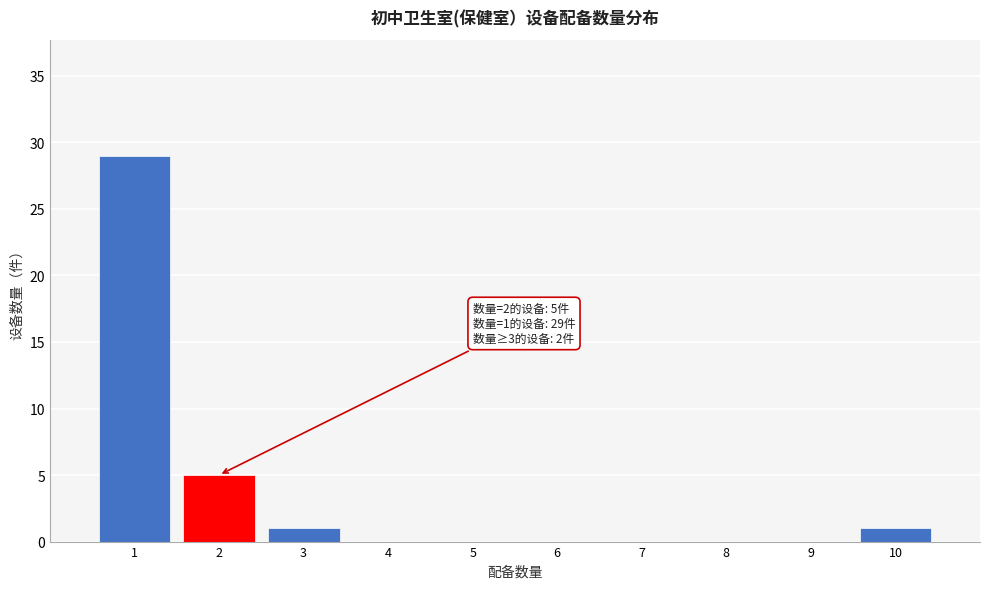

Reading right to left, list all the values displayed in this chart.

10=1	9=0	8=0	7=0	6=0	5=0	4=0	3=1	2=5	1=29